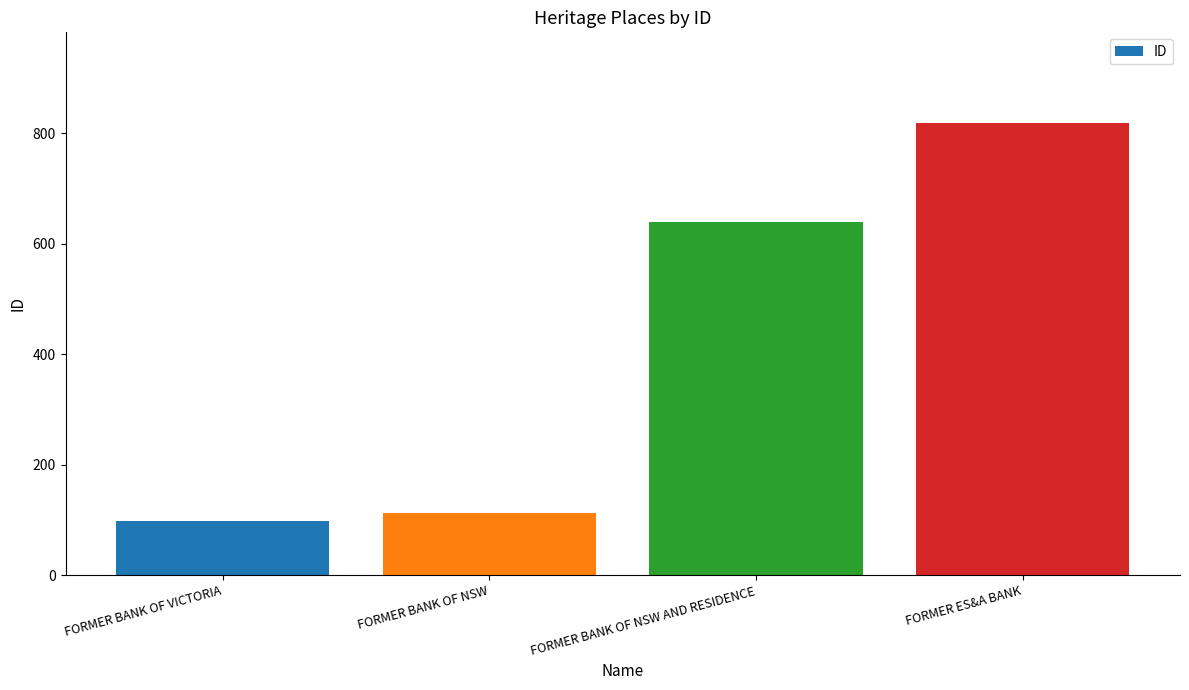

What is the change in value from FORMER BANK OF NSW AND RESIDENCE to FORMER ES&A BANK?

+180